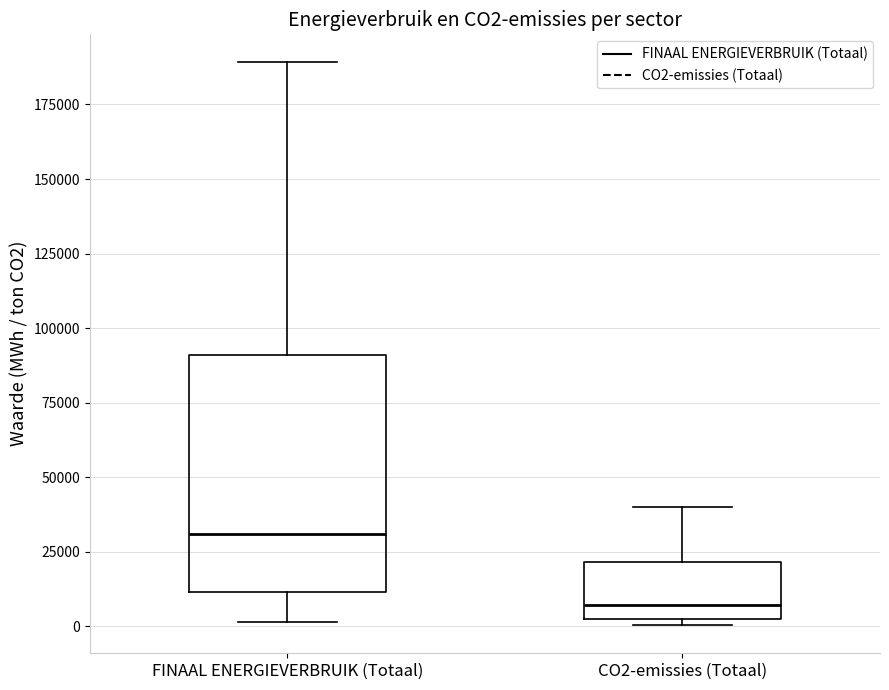

Reading left to right, read every box against the y-axis: the position of its median line, the range the box covers, and the ends of its whiskers. The values are not printed on the chart, so give them approximately, as read against the axis.

FINAAL ENERGIEVERBRUIK (Totaal): median 30000, box 10000 to 90000, whiskers 0 to 190000
CO2-emissies (Totaal): median 5000, box 0 to 20000, whiskers 0 (just below the box's lower edge) to 40000